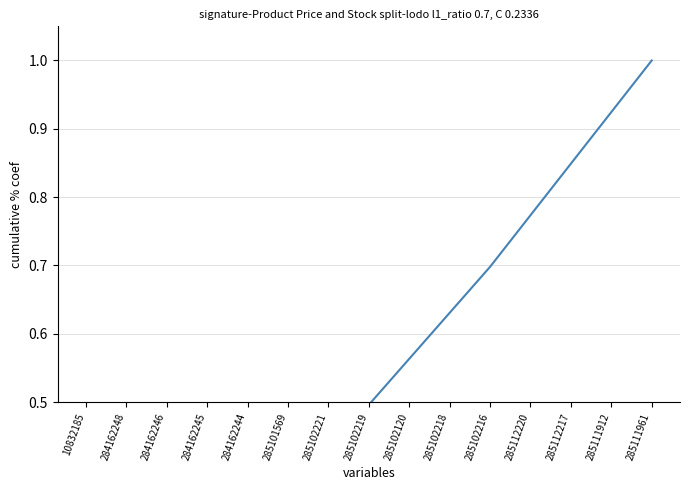

Count the number of categories in the chart.

15